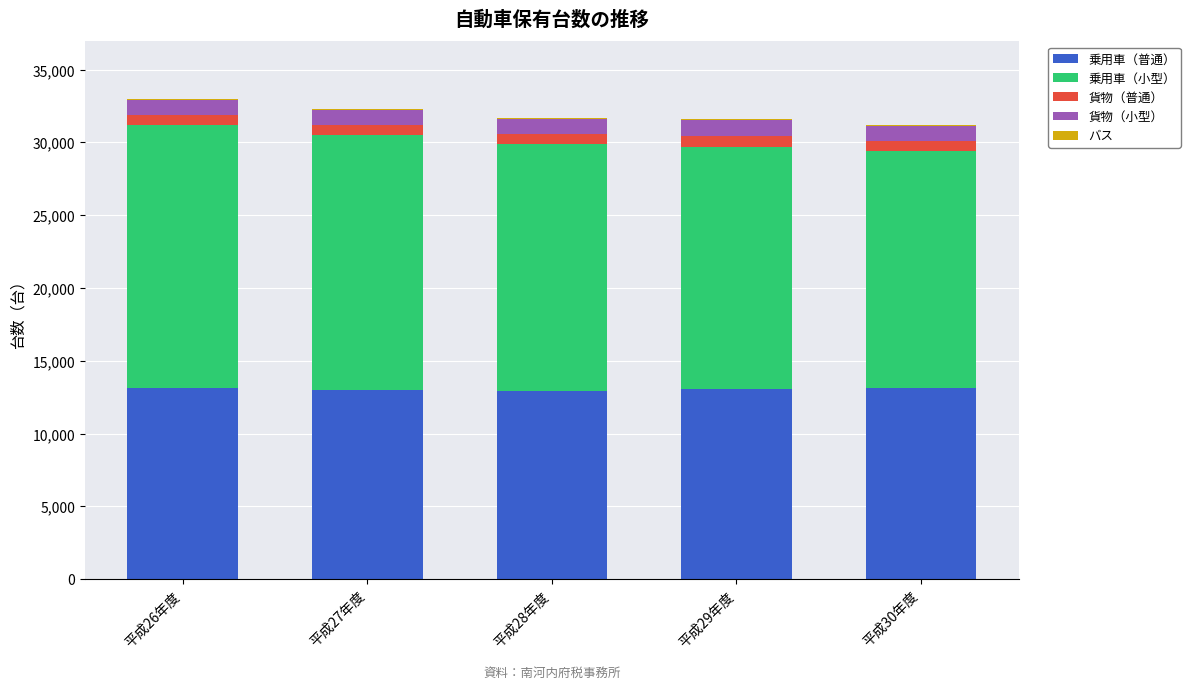

What is the sum of all 乗用車（普通） values?

65174